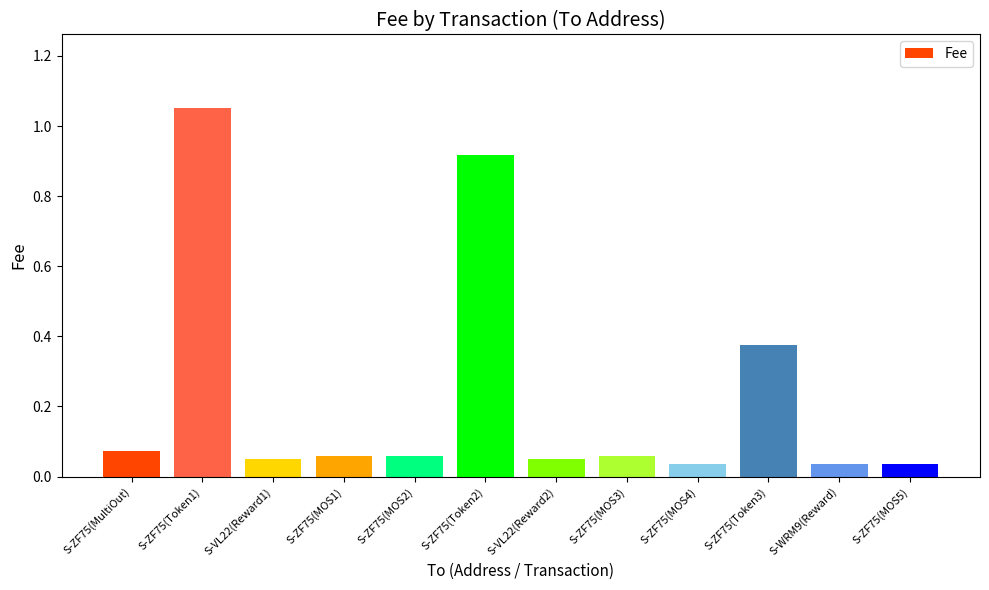

Count the number of categories in the chart.

12